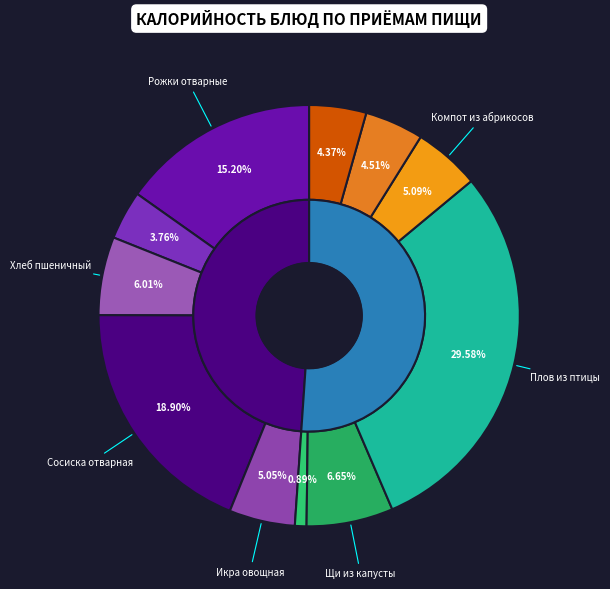

Which category has the biggest portion of the pie?

Обед (Плов из птицы)